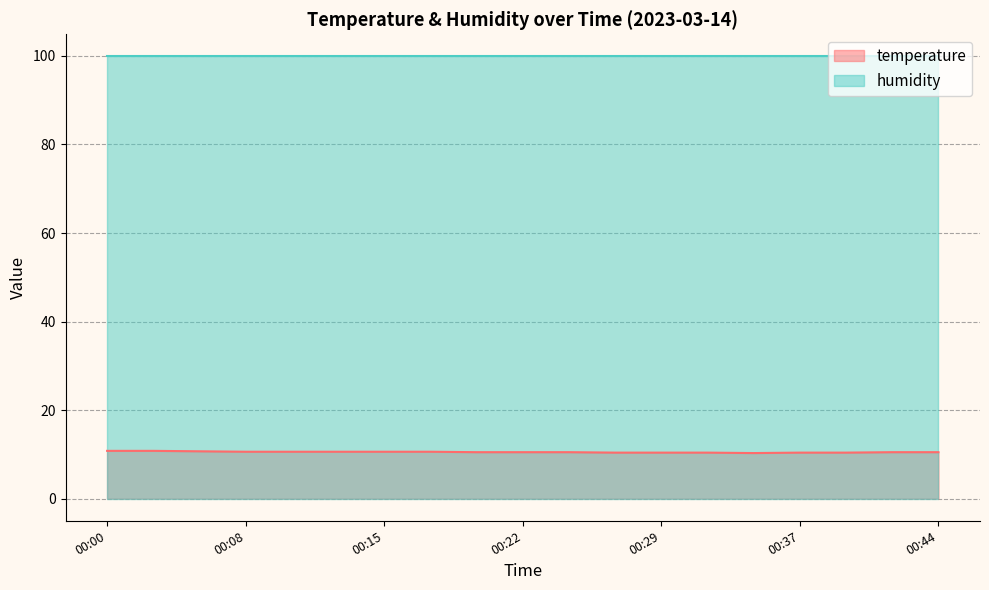

Is it true that the value at 00:10 is 3.6?

False